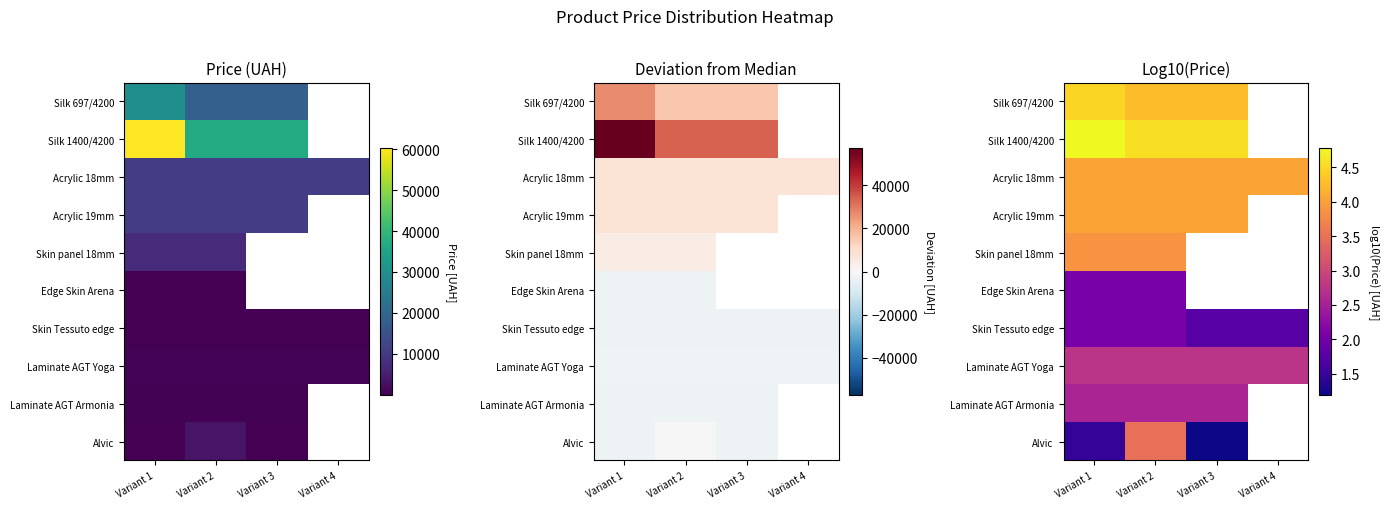

What is the greatest value displayed?

4.8